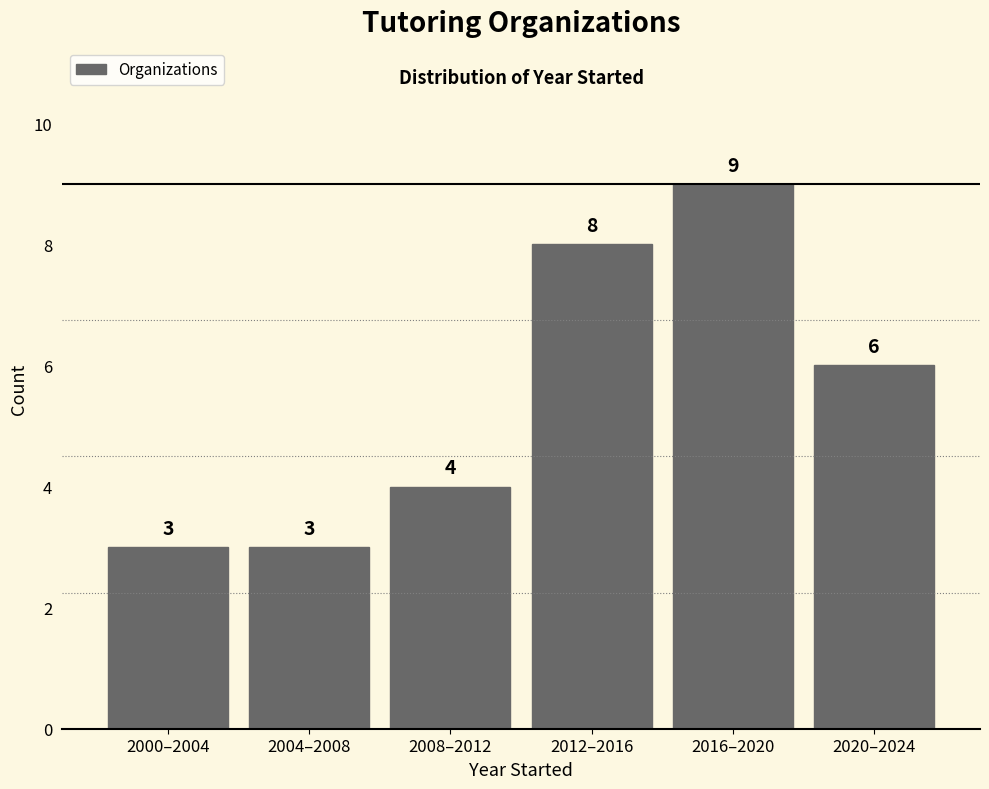

Reading right to left, transcribe all the data shown in this chart.

2020–2024=6	2016–2020=9	2012–2016=8	2008–2012=4	2004–2008=3	2000–2004=3